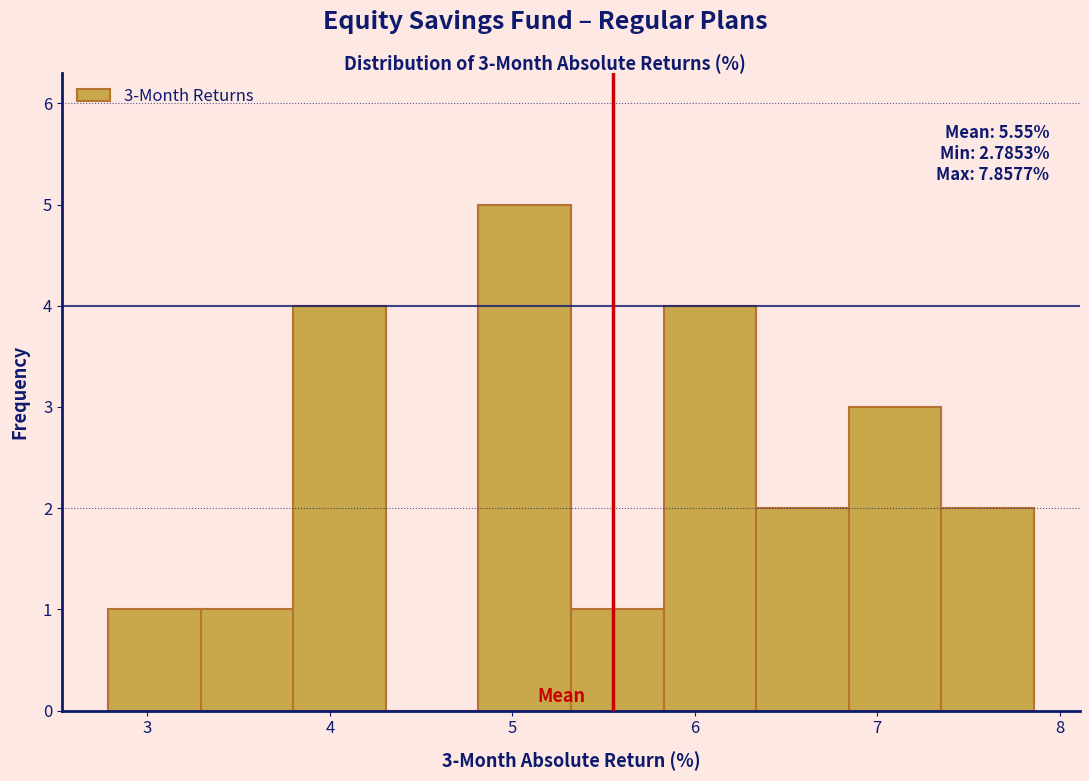

Which range on the x-axis has the tallest bar?

4.8 to 5.3